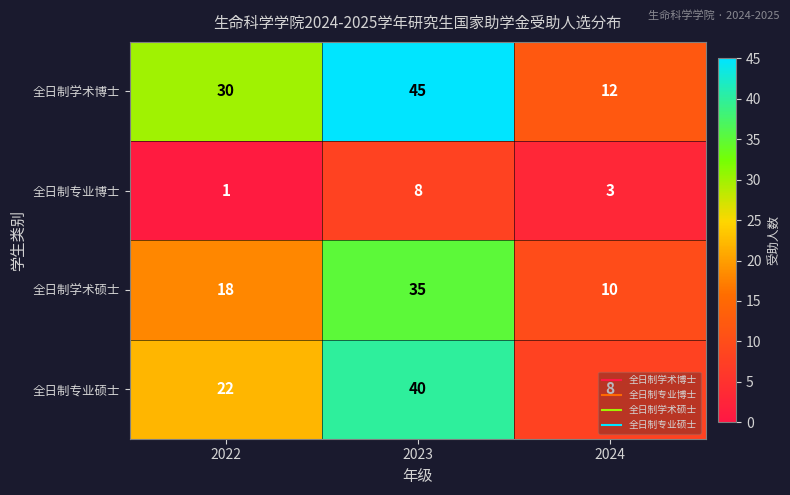

Which series has the largest range (max minus min)?

全日制学术博士